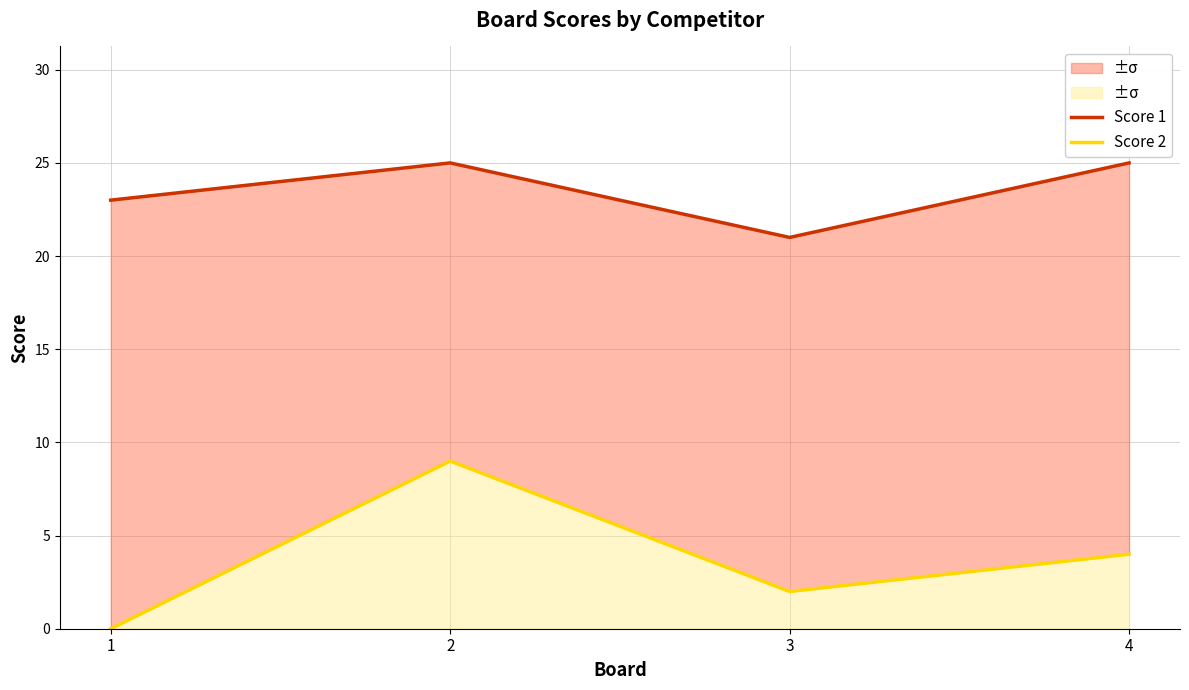

Rank the series by their average value, from lowest to highest.

Score 2, Score 1